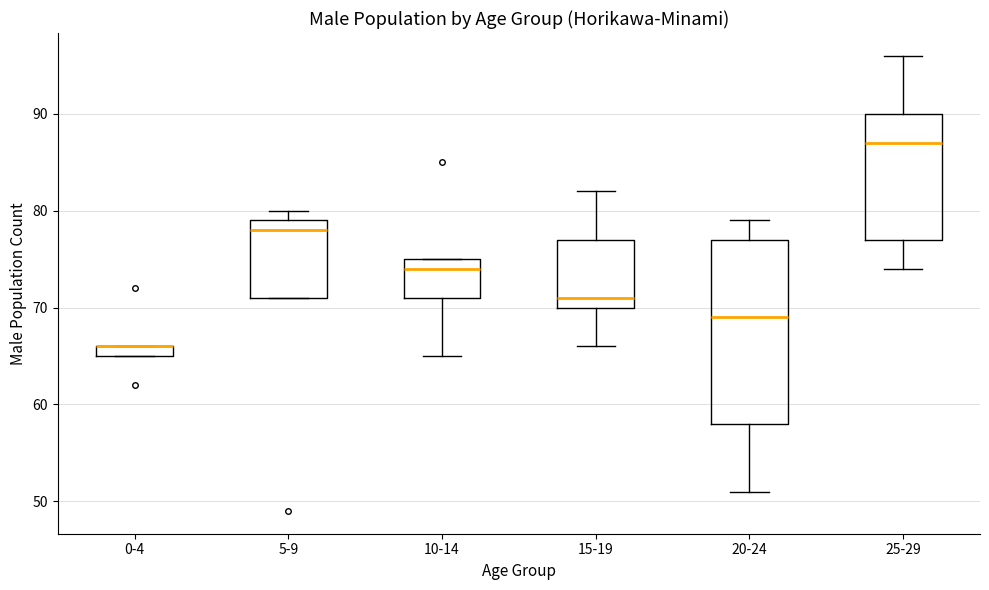

Where is the upper edge of the box for 0-4 on the y-axis? The values are not printed on the chart, so give them approximately, as read against the axis.

66